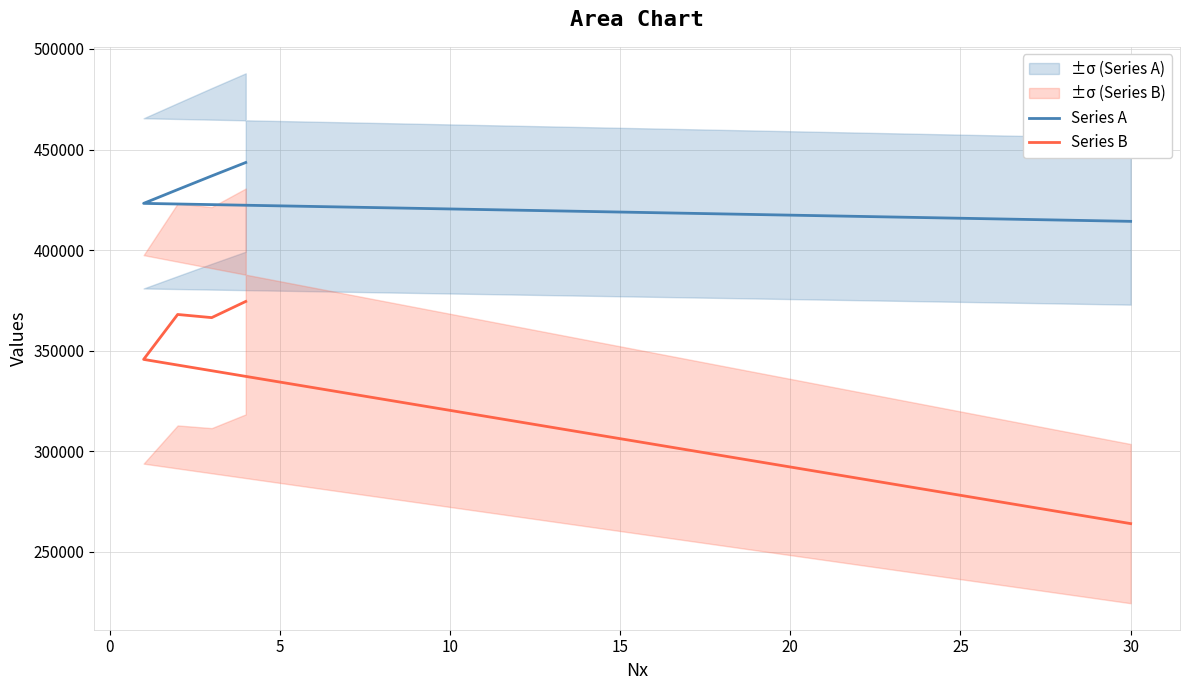

Which series has the widest spread of values?

Series B